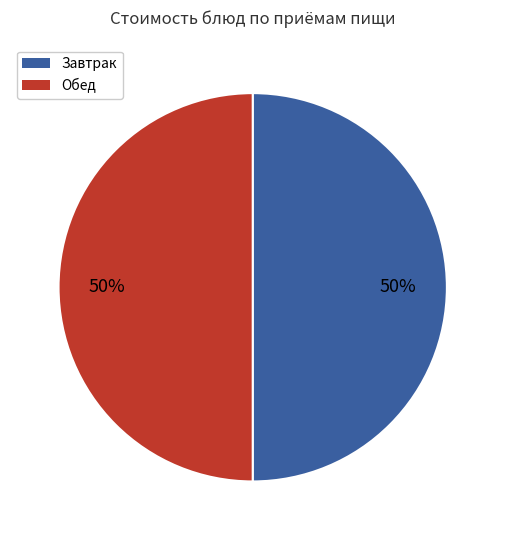

To the nearest percent, what percentage of the pie is Обед?

50%